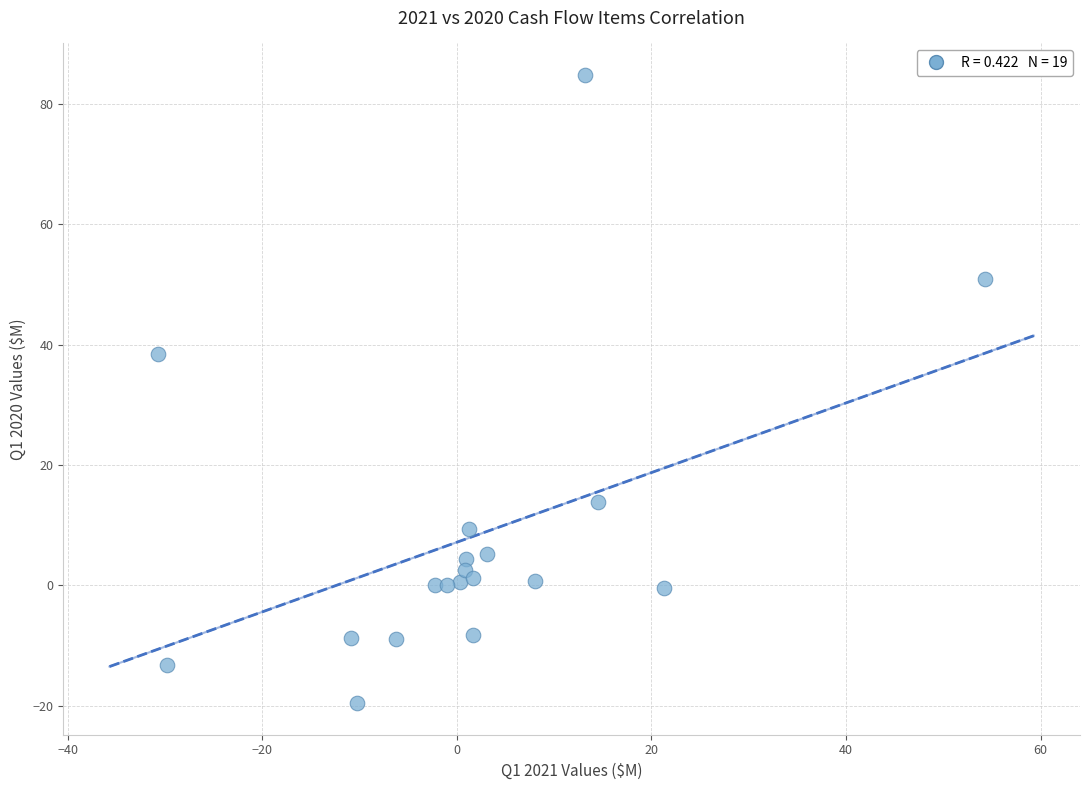

What is the range of Y values (max minus min)?

104.4